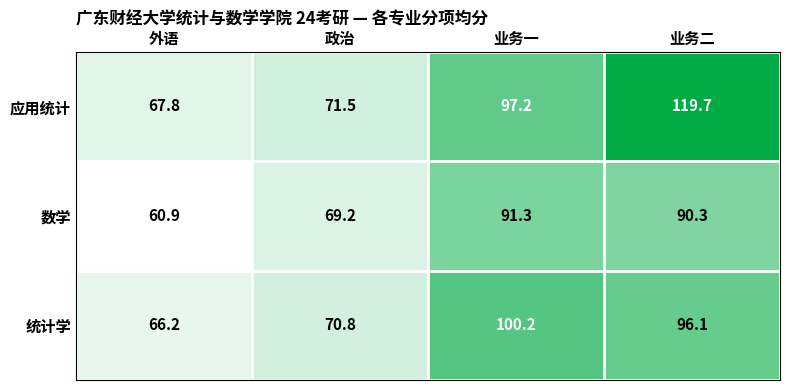

How many categories are shown in the chart?

4